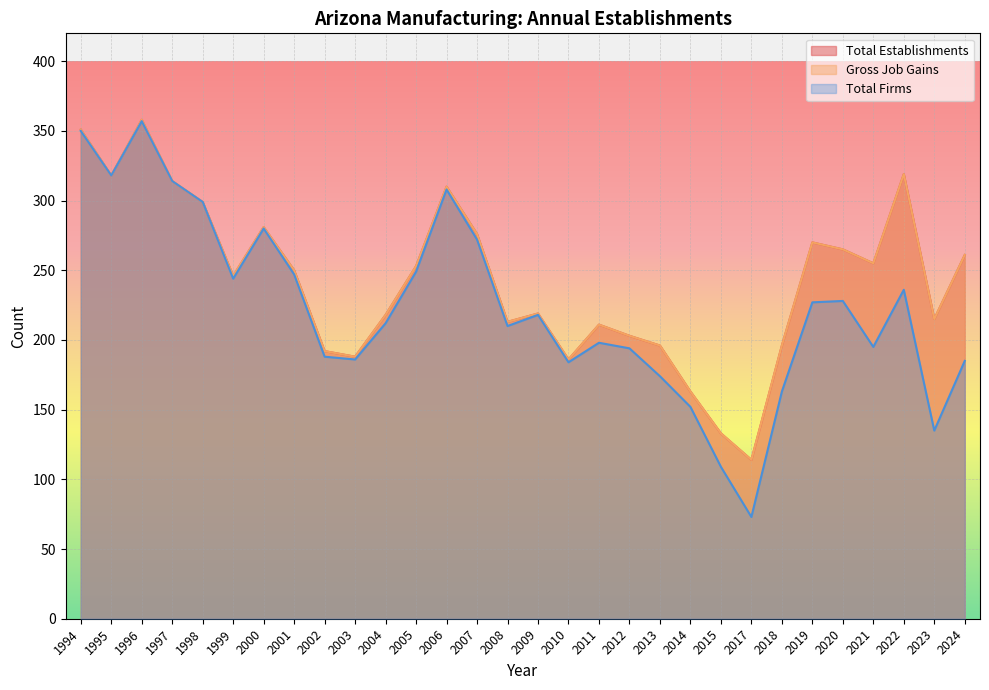

At which category is the sum across all series the highest?

1996